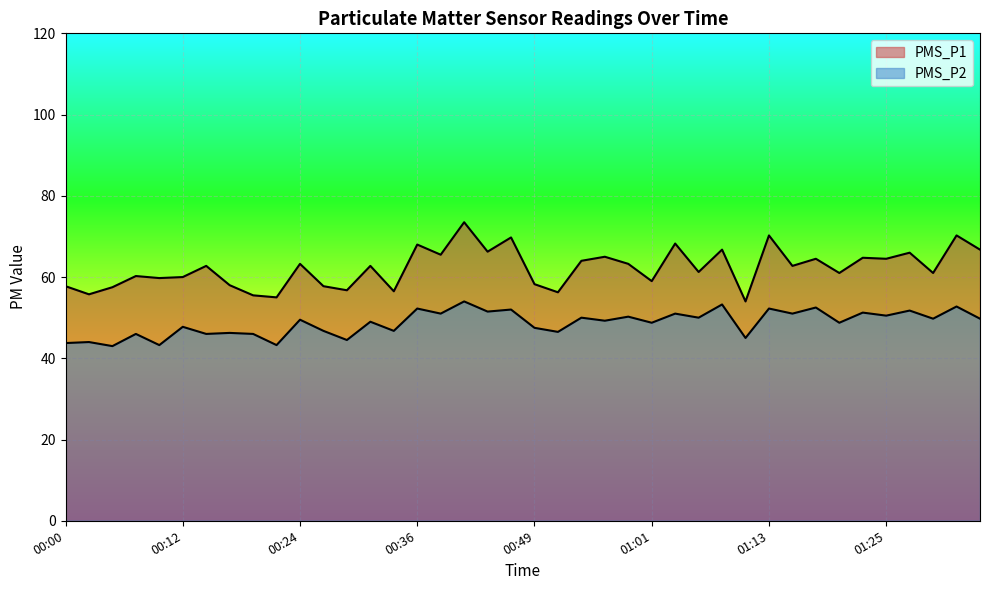

What position from the left is 00:53?

23